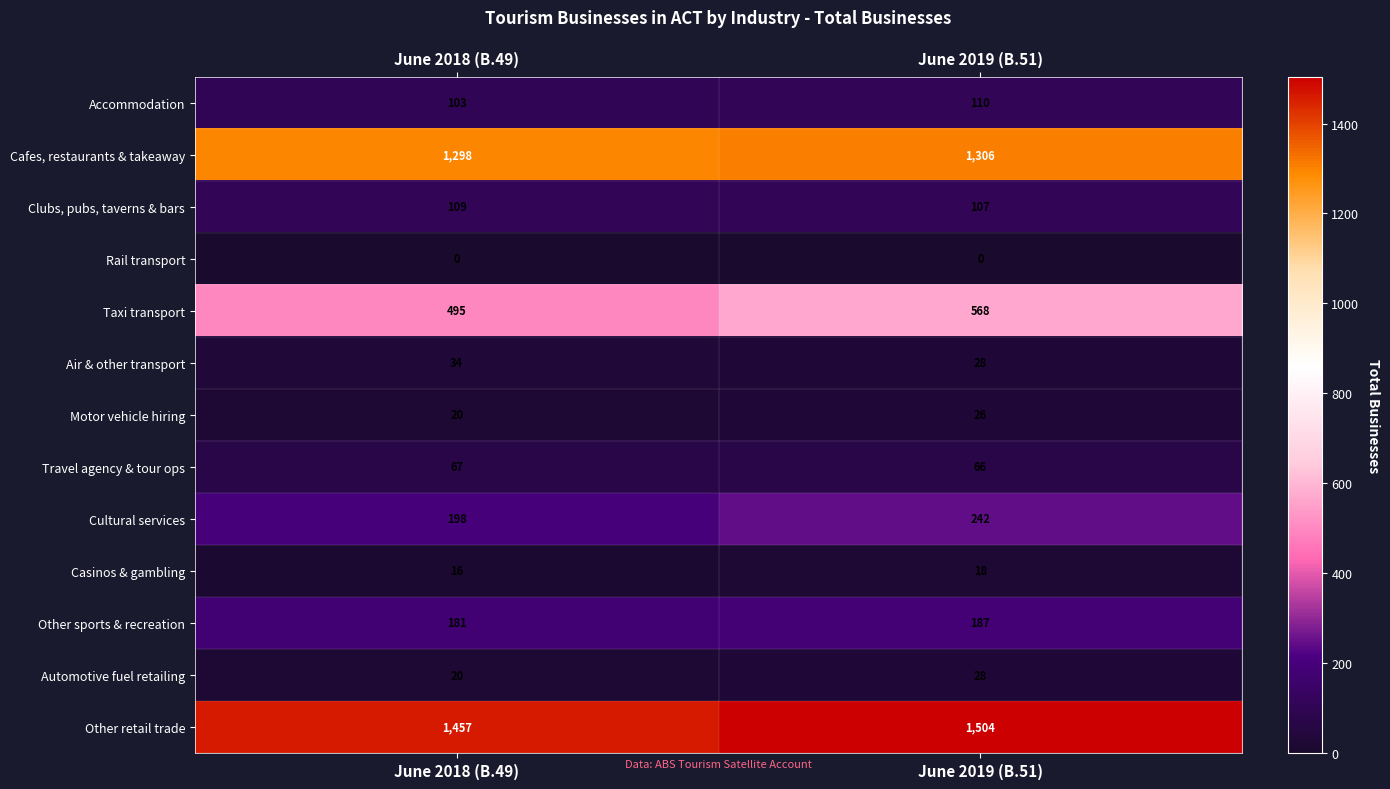

What is the difference between the maximum and minimum values in the Cafes, restaurants & takeaway series?

8